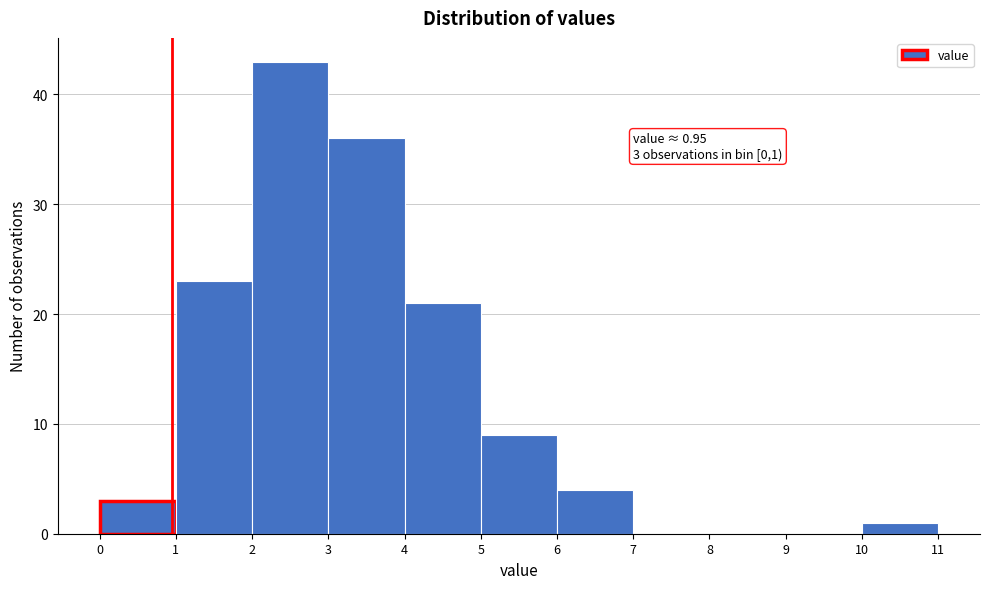

Over which range of the x-axis is the bar tallest?

2 to 3